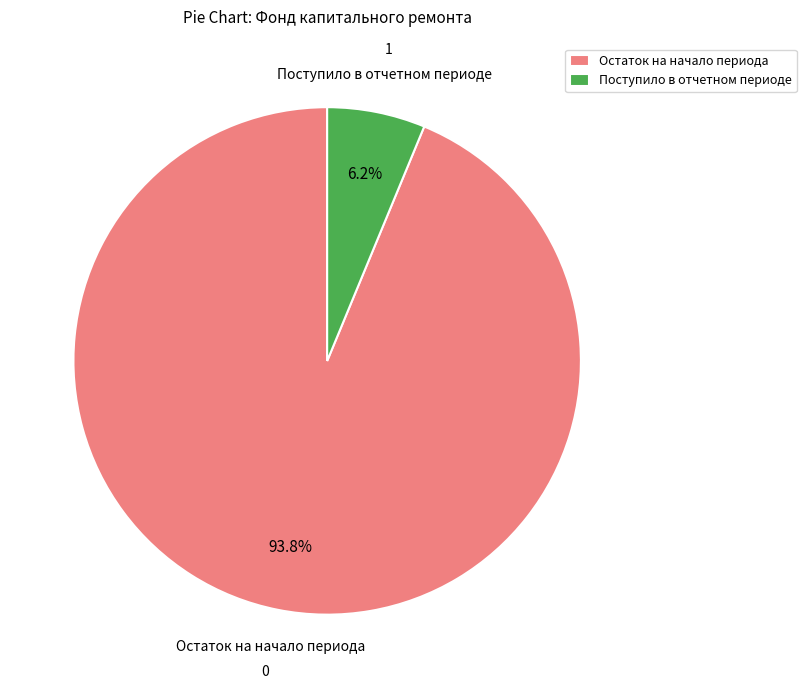

Is there a majority slice in this chart?

Yes